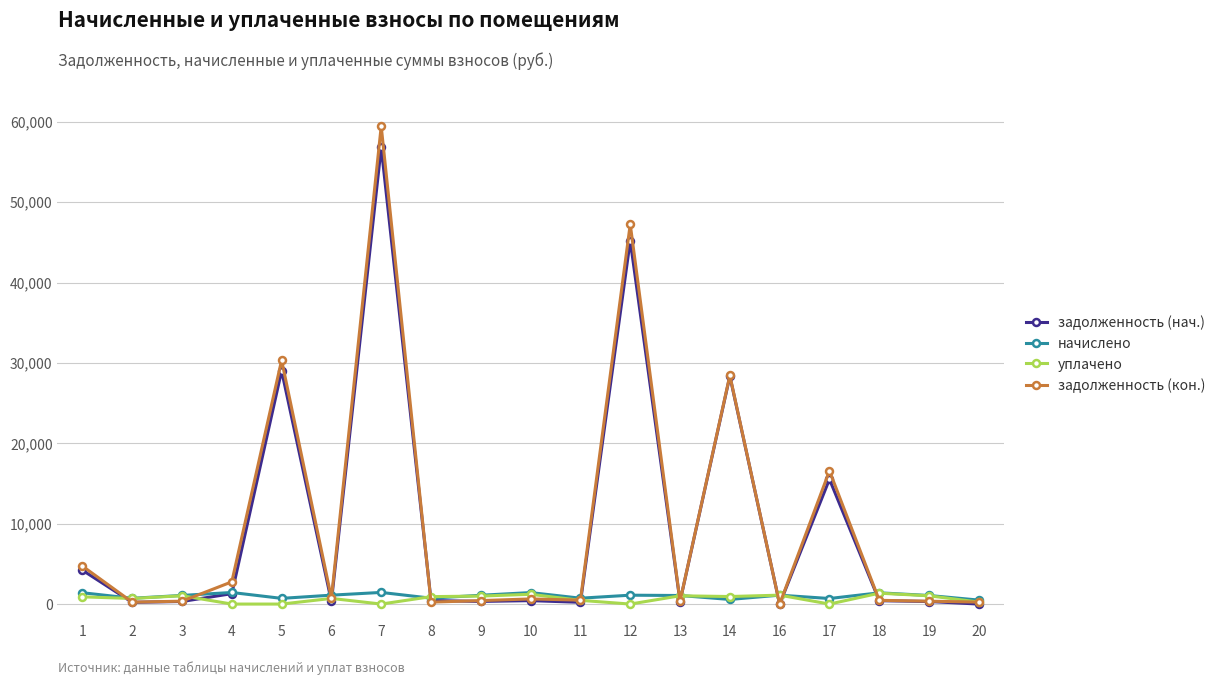

Read the начислено value at 11.

731.3